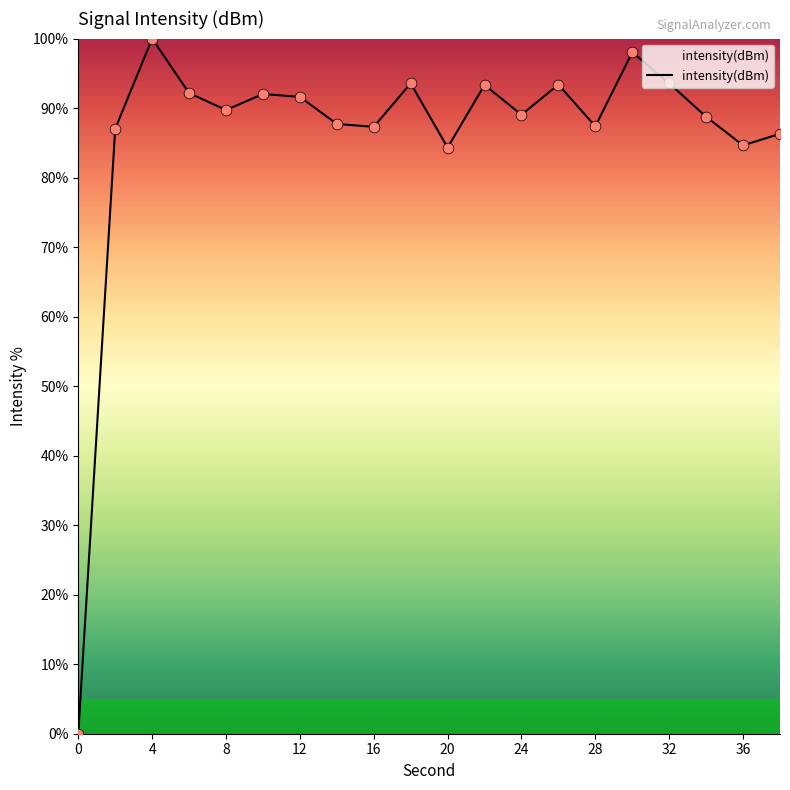

What is the difference between the maximum and minimum values?

100.0